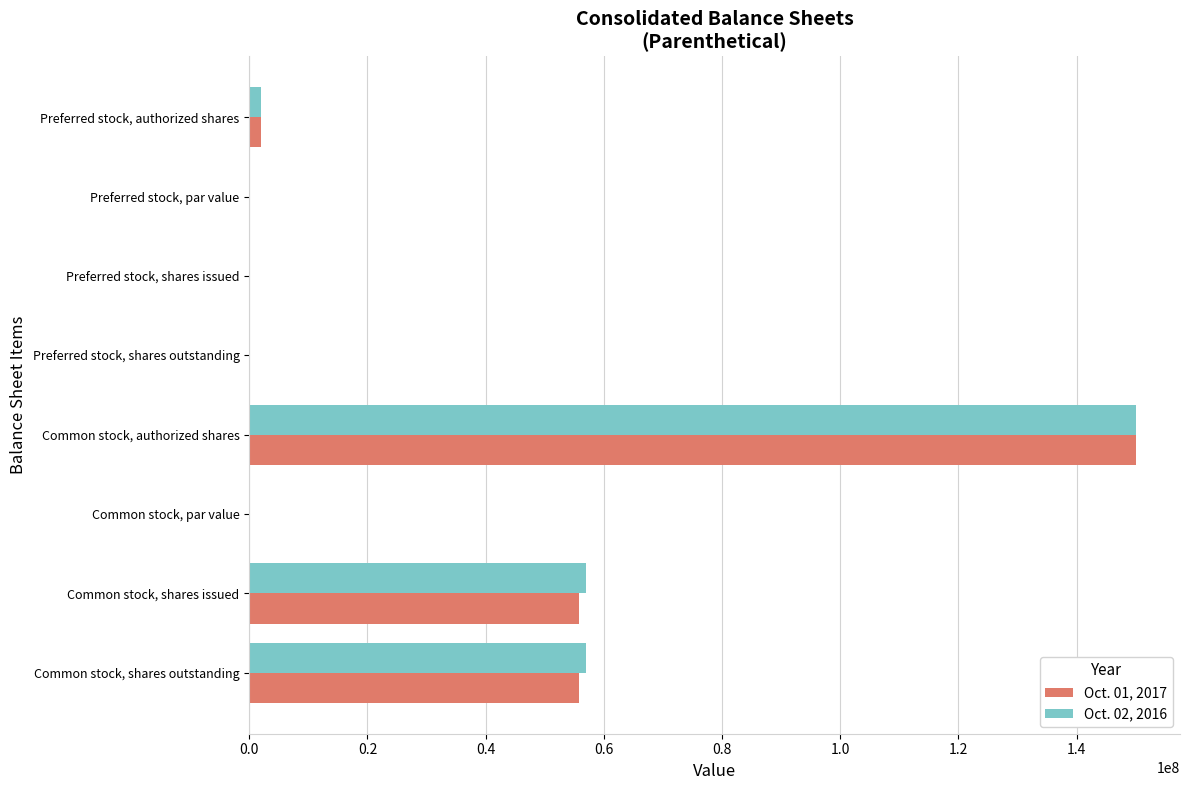

How many distinct data groups are displayed?

2